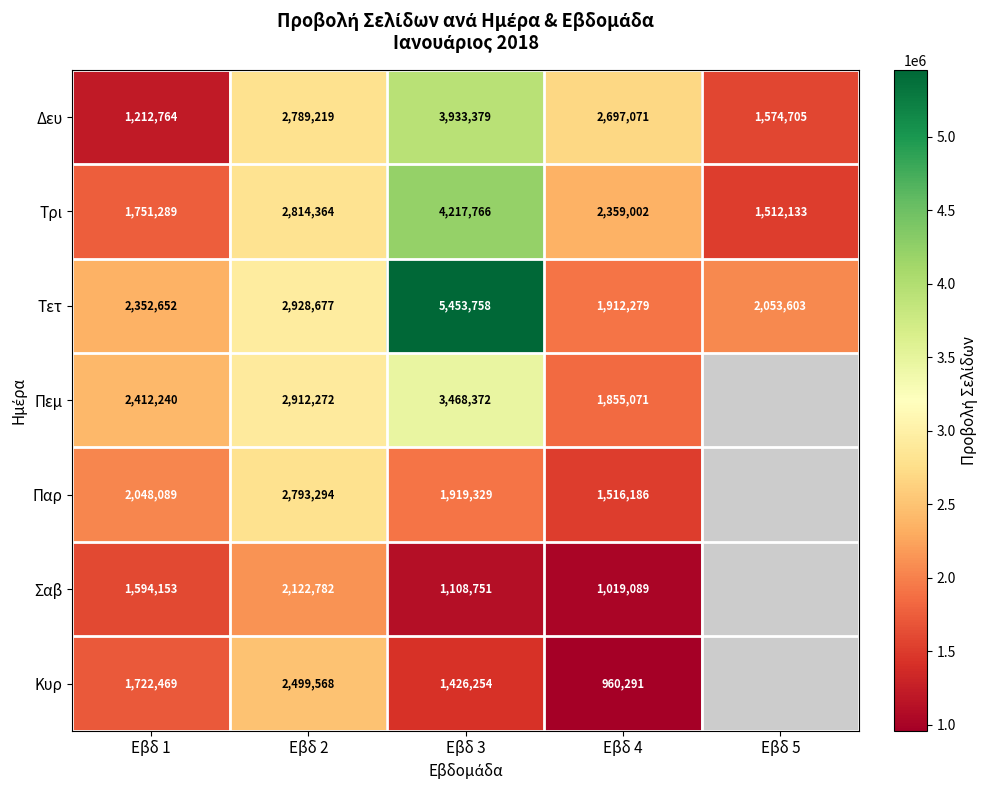

How many values in the Δευ series are below 2697071?

2